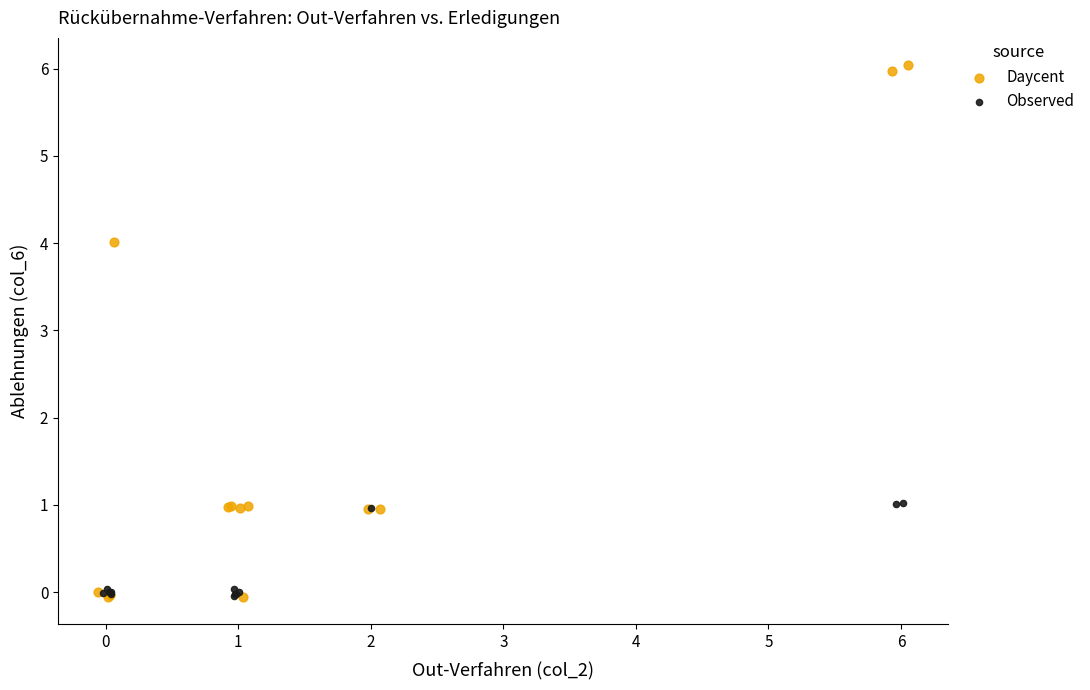

Which series has the largest Y range (max minus min)?

Daycent